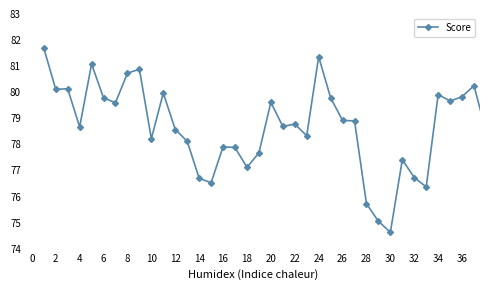

What is the difference between the maximum and minimum values?

7.1